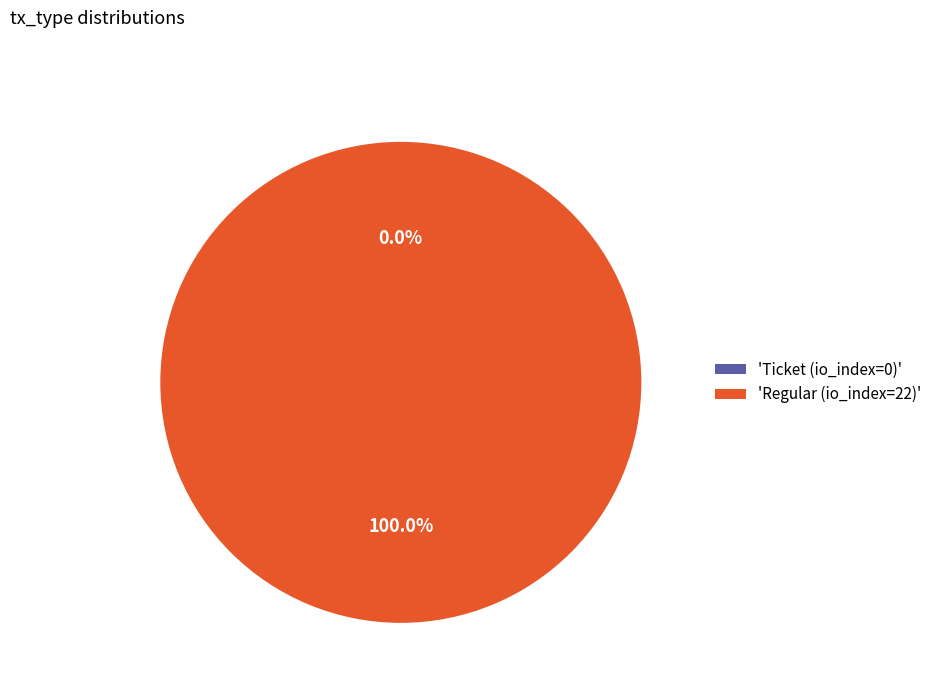

Count the number of slices in the pie.

2